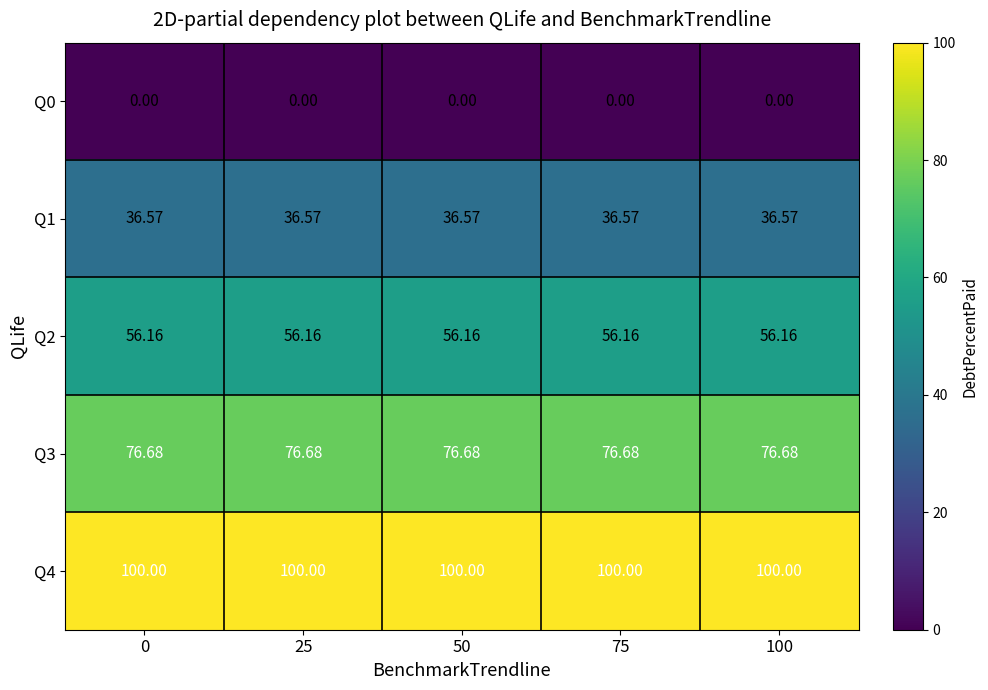

Is the value of Q0 at 75 greater than the value of Q4 at 0?

No